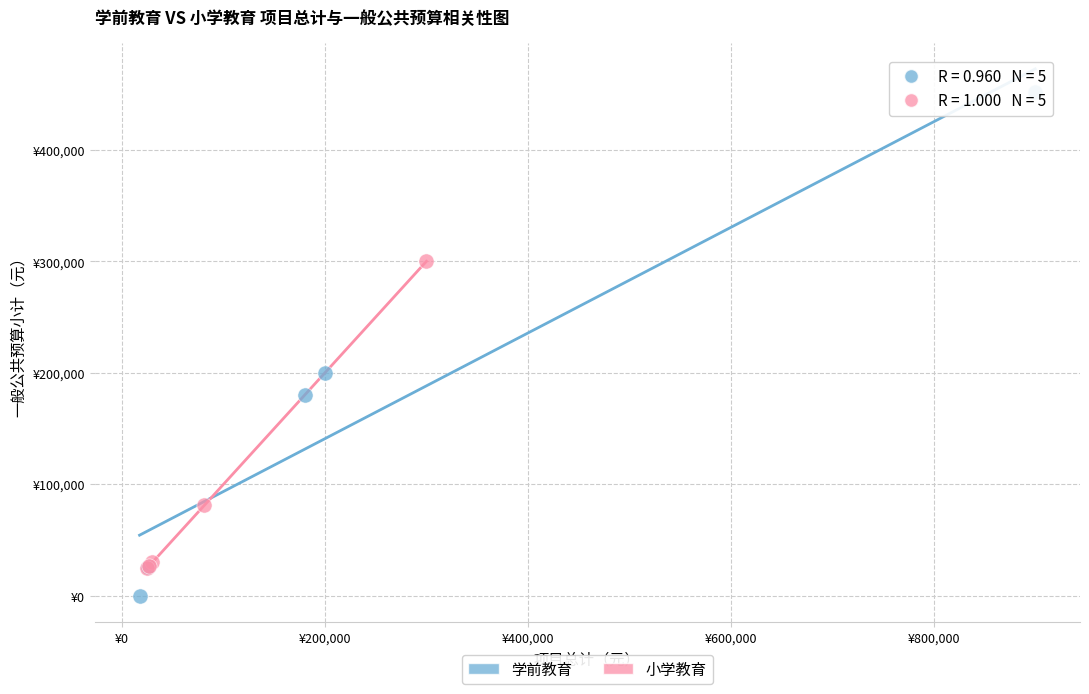

Which series reaches the minimum Y coordinate?

学前教育